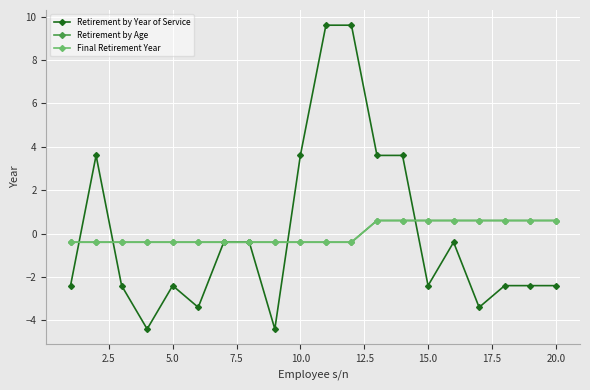

Does the chart have visible grid lines?

Yes